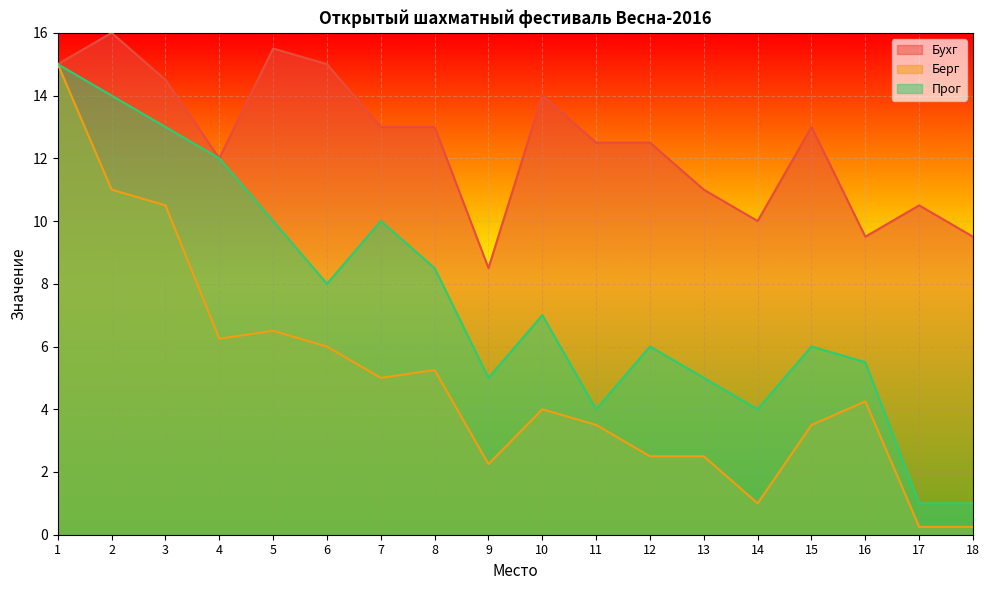

Reading right to left, list all the values displayed in this chart.

Бухг: 18=9.5	17=10.5	16=9.5	15=13.0	14=10.0	13=11.0	12=12.5	11=12.5	10=14.0	9=8.5	8=13.0	7=13.0	6=15.0	5=15.5	4=12.0	3=14.5	2=16.0	1=15.0
Берг: 18=0.2	17=0.2	16=4.2	15=3.5	14=1.0	13=2.5	12=2.5	11=3.5	10=4.0	9=2.2	8=5.2	7=5.0	6=6.0	5=6.5	4=6.2	3=10.5	2=11.0	1=15.0
Прог: 18=1.0	17=1.0	16=5.5	15=6.0	14=4.0	13=5.0	12=6.0	11=4.0	10=7.0	9=5.0	8=8.5	7=10.0	6=8.0	5=10.0	4=12.0	3=13.0	2=14.0	1=15.0